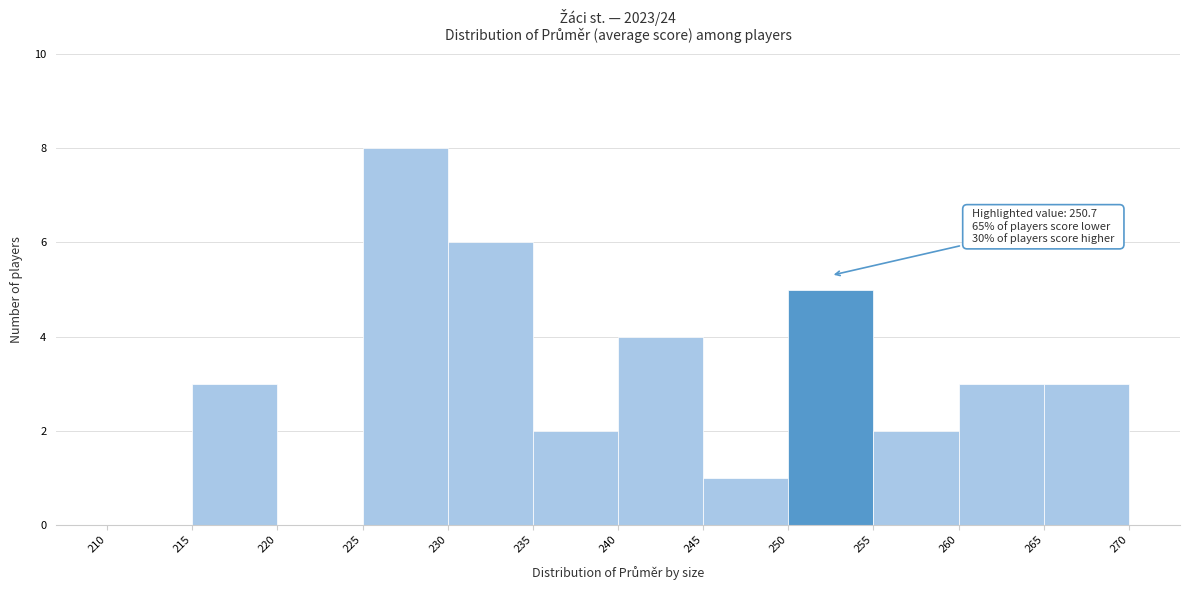

Over which range of the x-axis is the bar tallest?

225 to 230